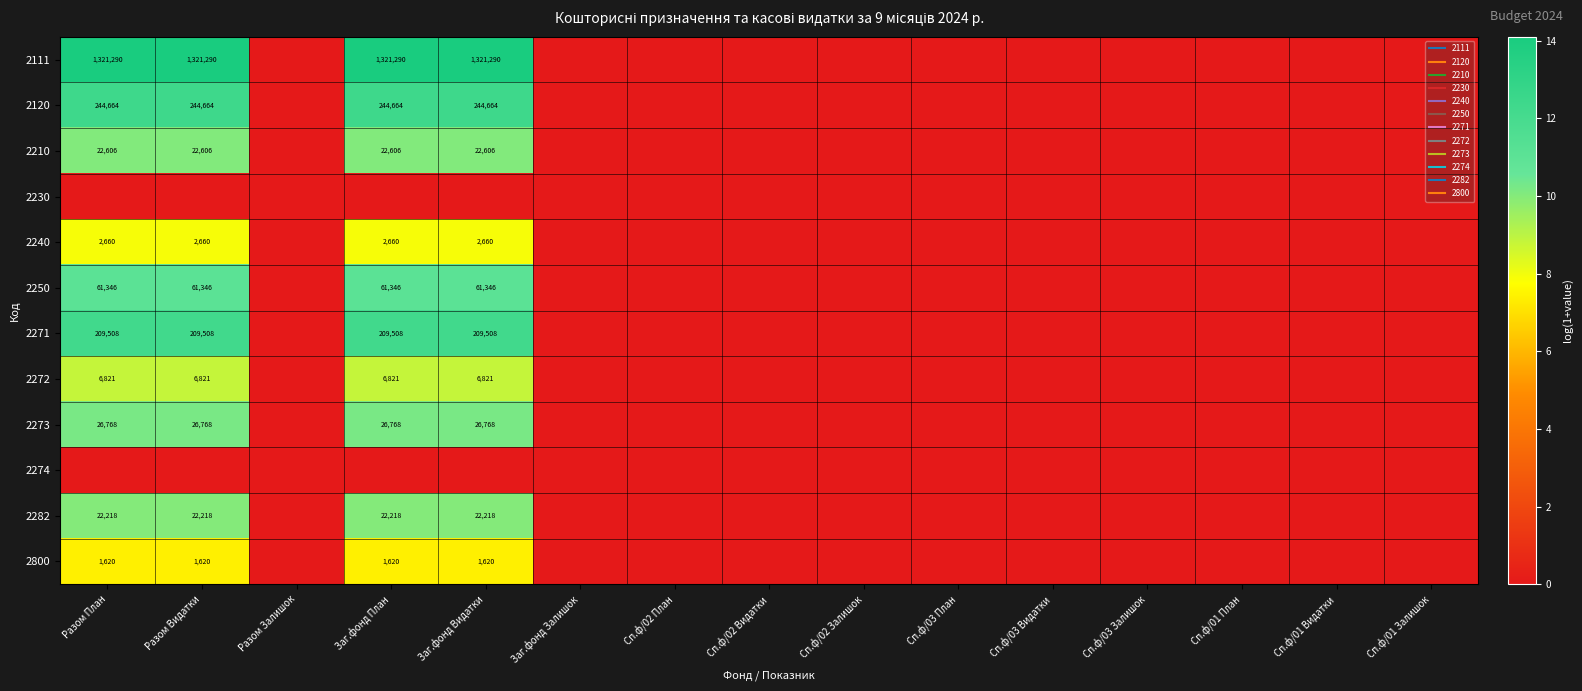

Is it true that 2271 equals 8.4 at Сп.ф/02 План?

False